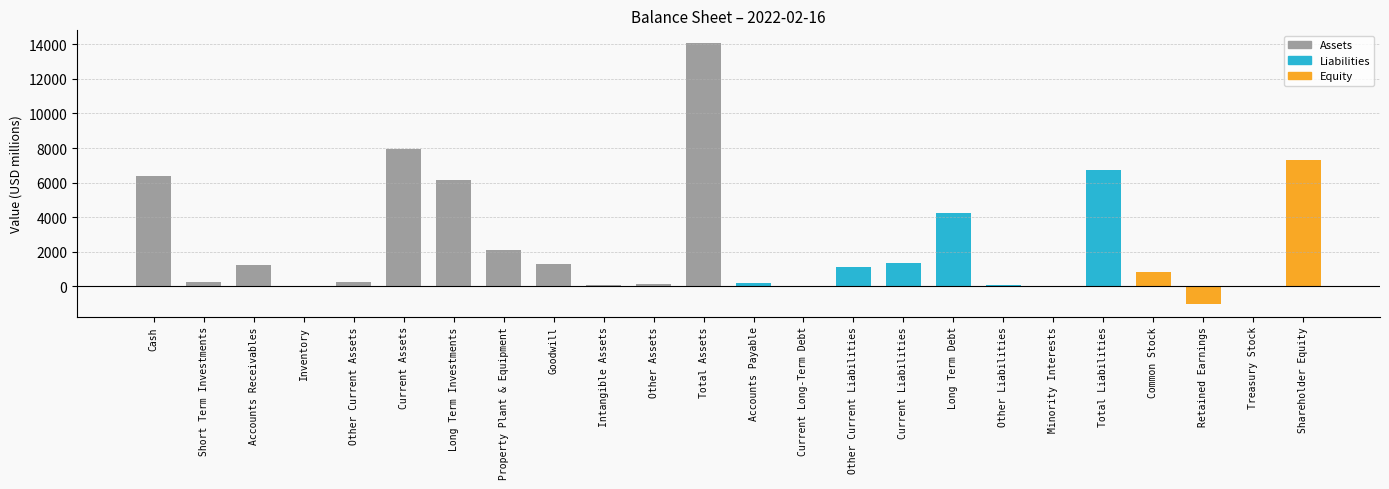

Are the bars grouped side by side (vs. stacked)?

No